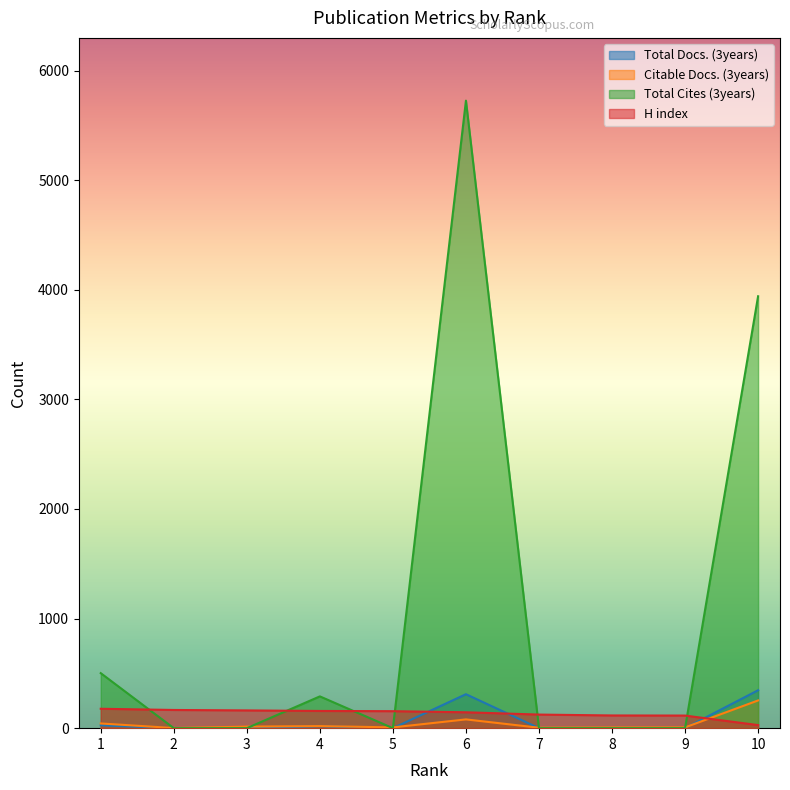

How many interior local valleys does the Total Cites (3years) series have?

1